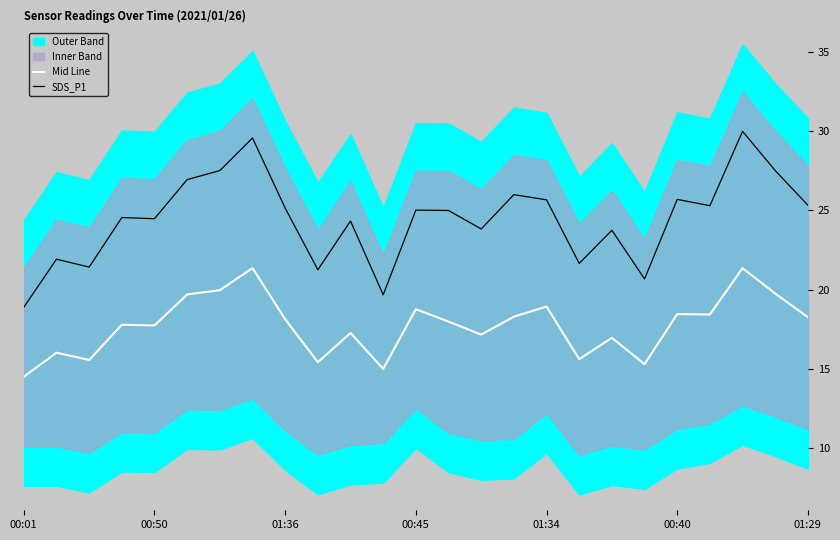

At which category is the sum across all series the highest?

22